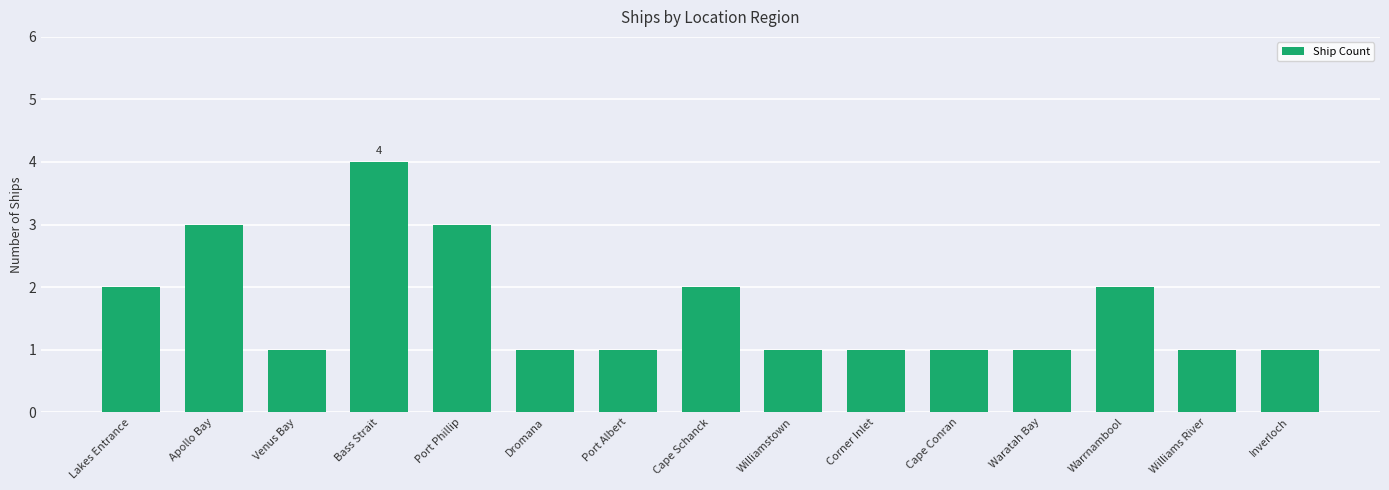

What is the sum of the values at Warrnambool and Lakes Entrance?

4